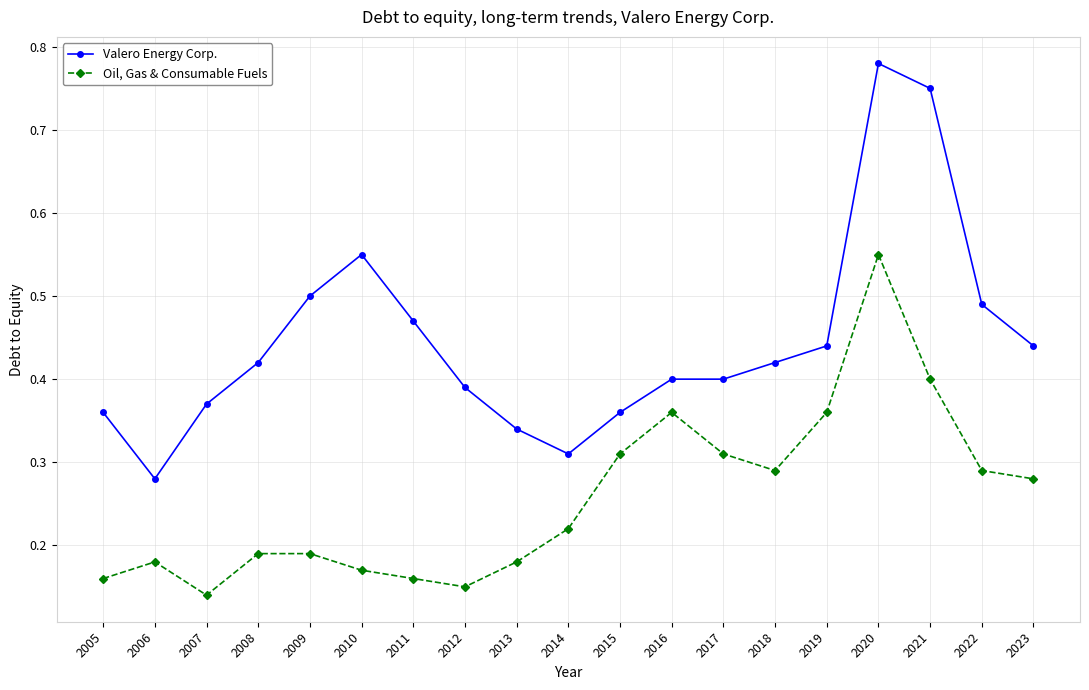

True or false: Valero Energy Corp. and Oil, Gas & Consumable Fuels intersect in this chart.

False